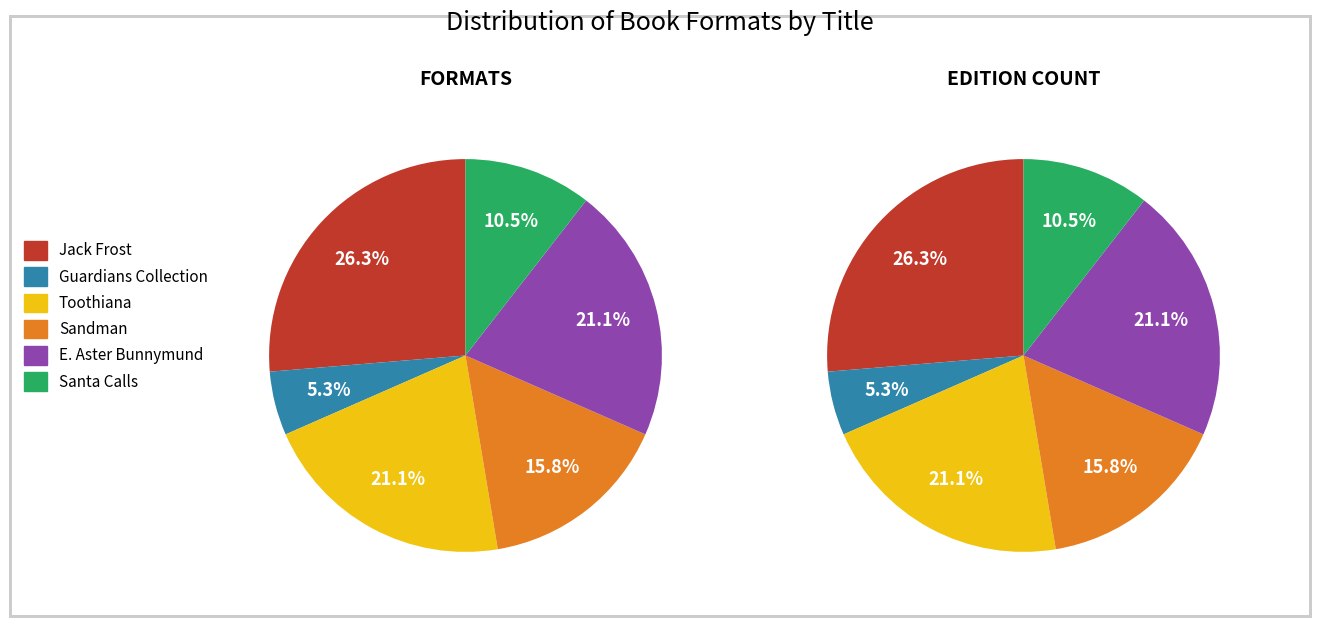

Is it true that Guardians Collection (Boxed Set) is 20% of the pie?

False